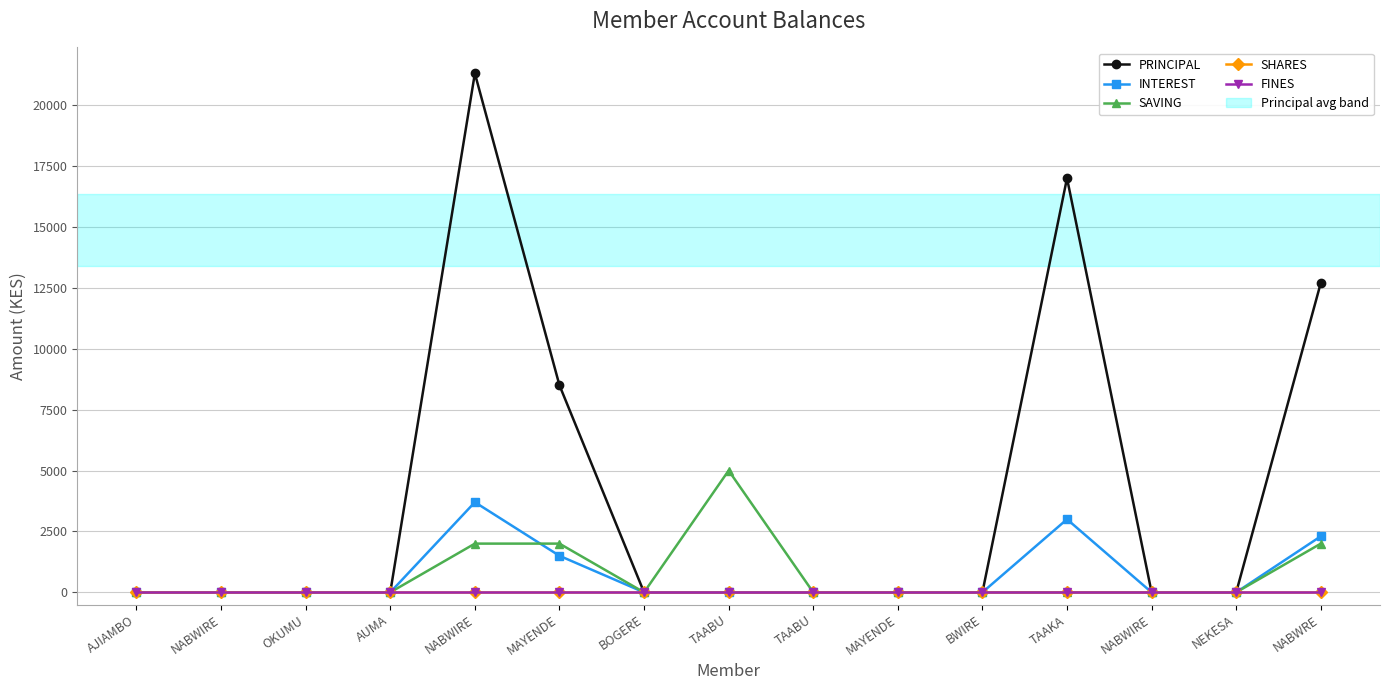

True or false: PRINCIPAL and INTEREST intersect in this chart.

False